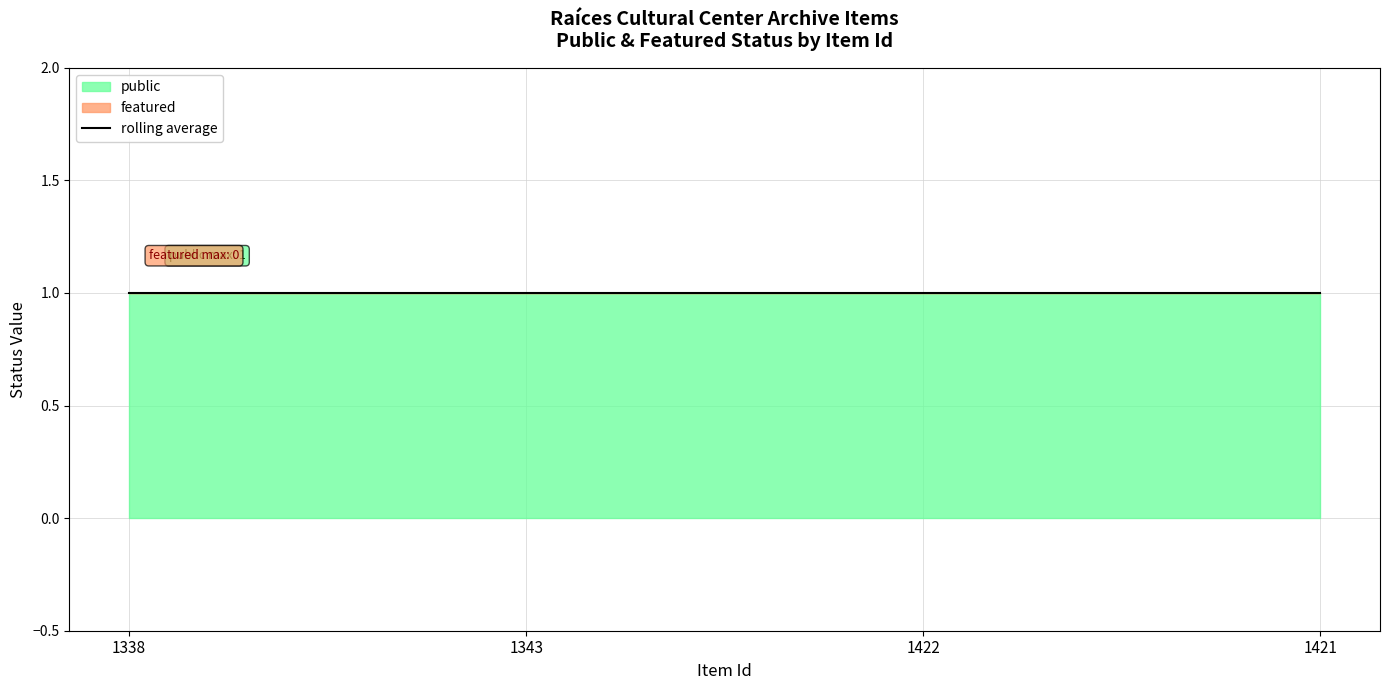

What is the sum of all public values?

4